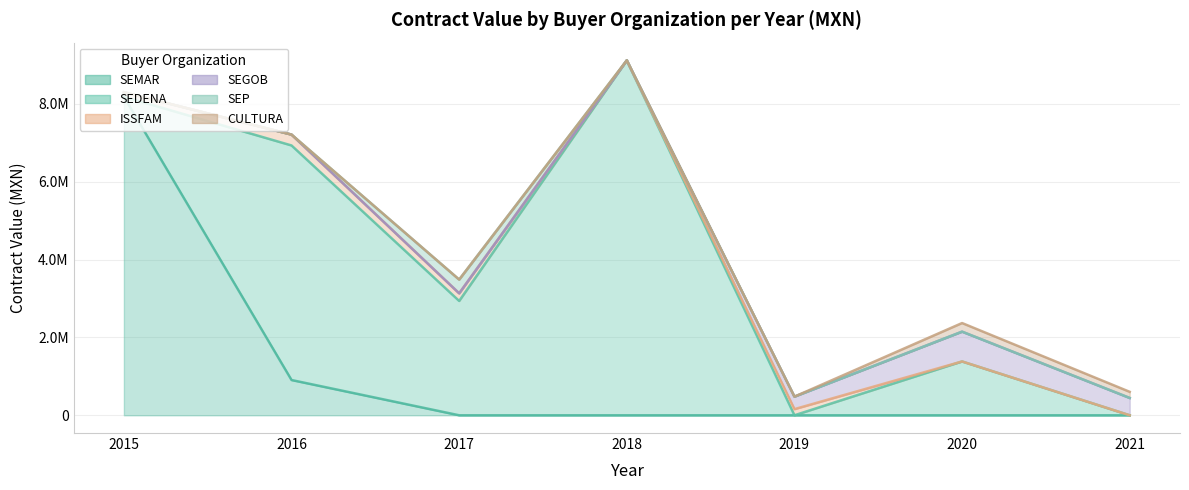

How many values in the SEMAR series exceed 0?

2